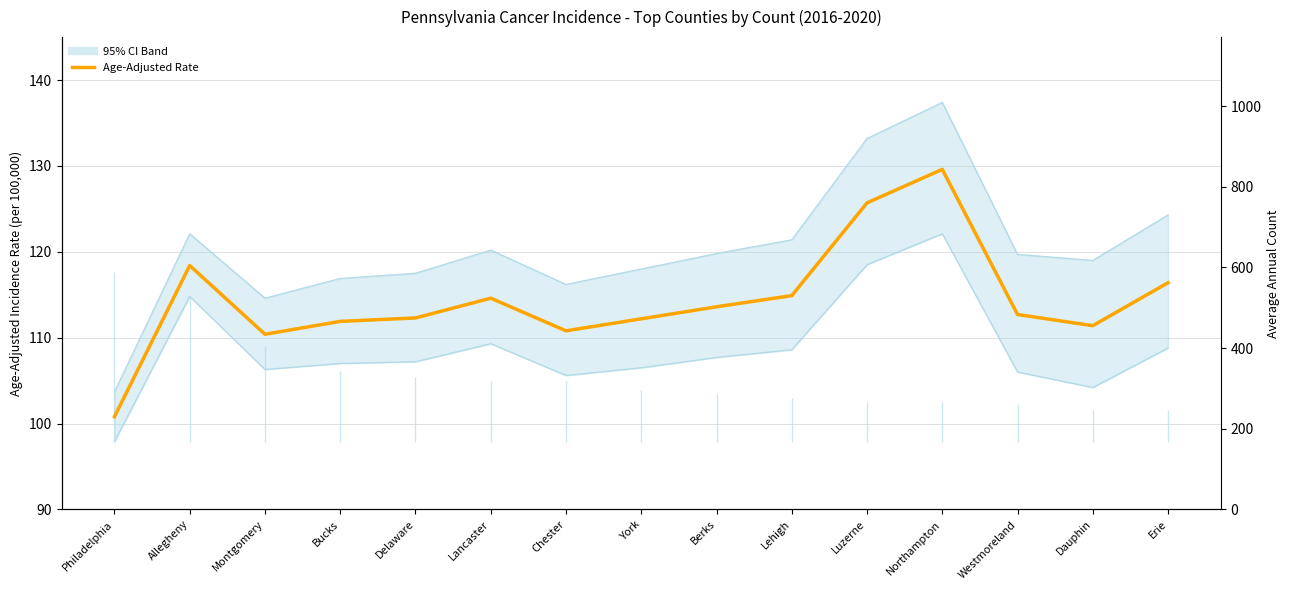

How many distinct data groups are displayed?

3